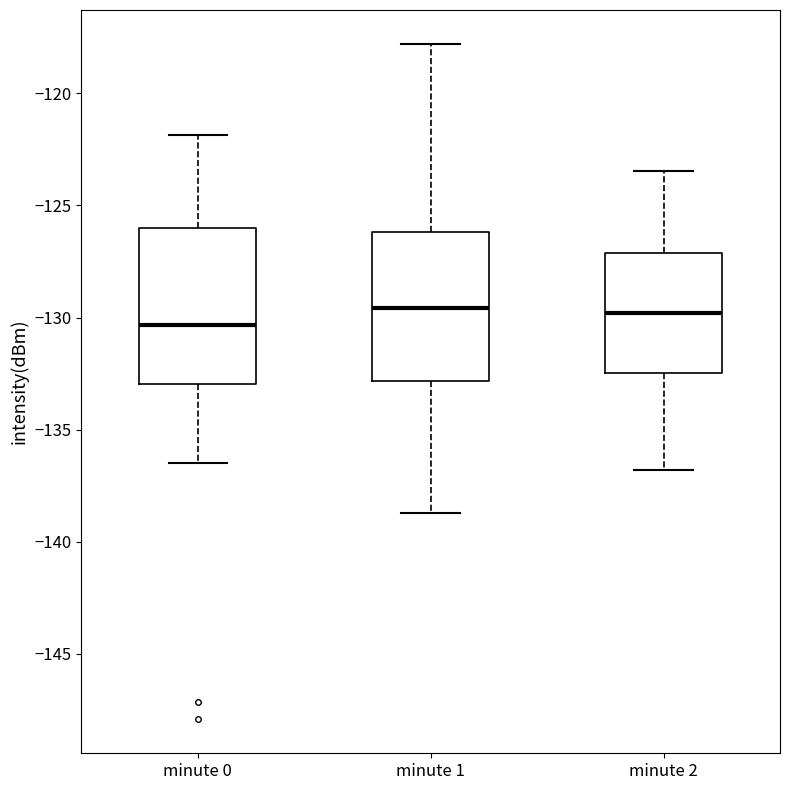

Where does the median line of the box for minute 2 sit on the y-axis? The values are not printed on the chart, so give them approximately, as read against the axis.

-130.0